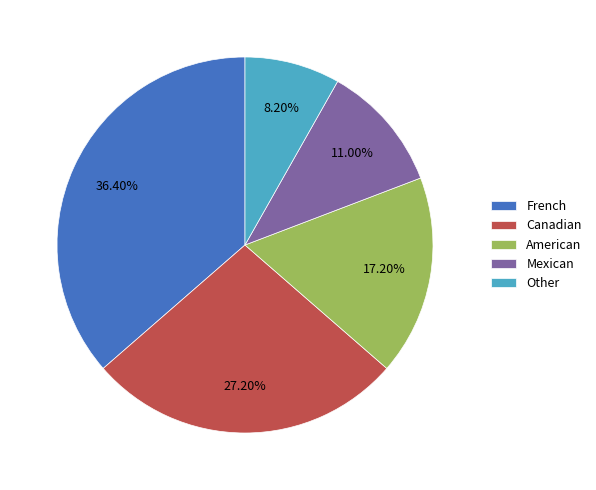

To the nearest percent, what portion does Other represent?

8%